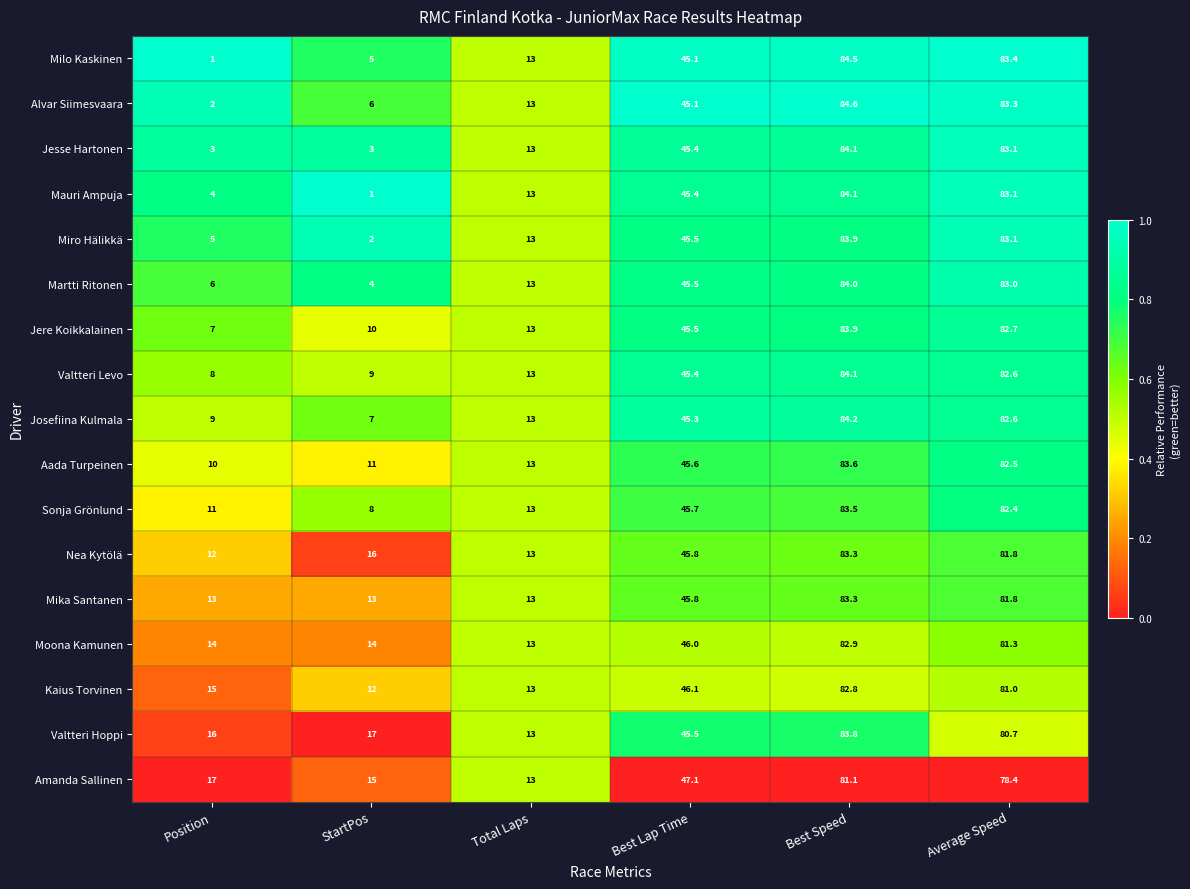

Rank the categories by Valtteri Hoppi value from highest to lowest.

Best Speed, Average Speed, Best Lap Time, StartPos, Position, Total Laps